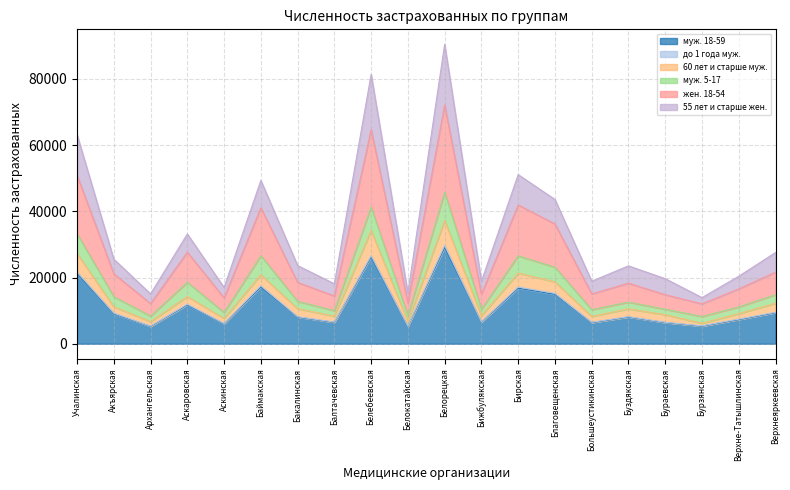

What is the total value across all series at Учалинская?

63169